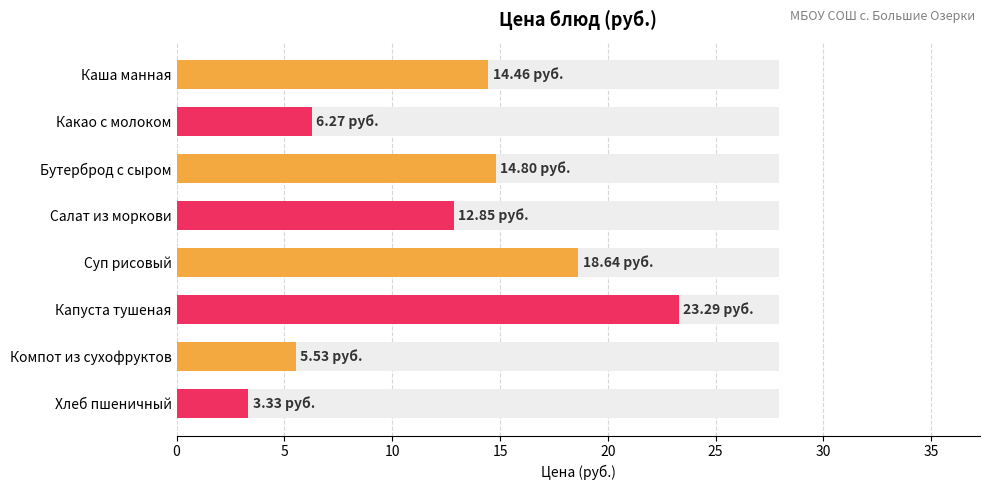

What is the difference between the maximum and minimum values?

20.0